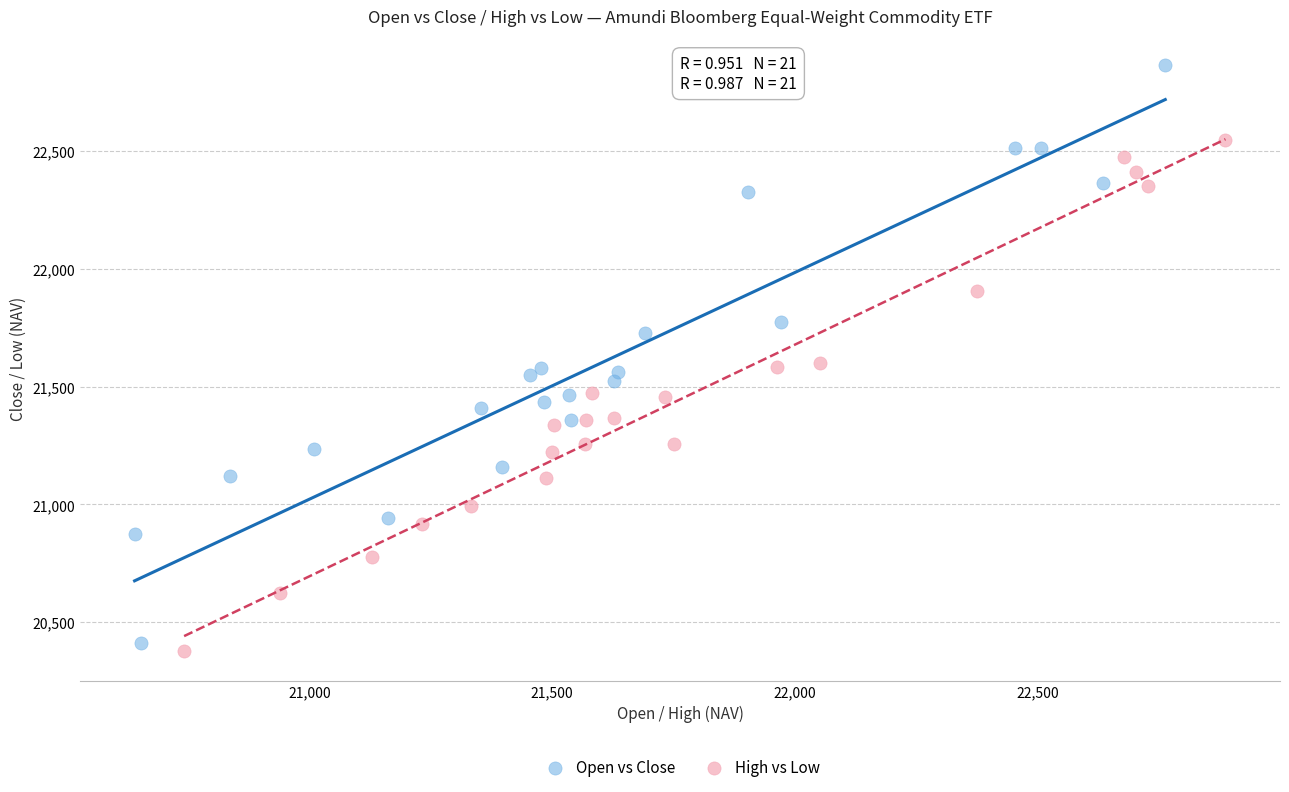

Which series reaches the maximum Y coordinate?

Open vs Close